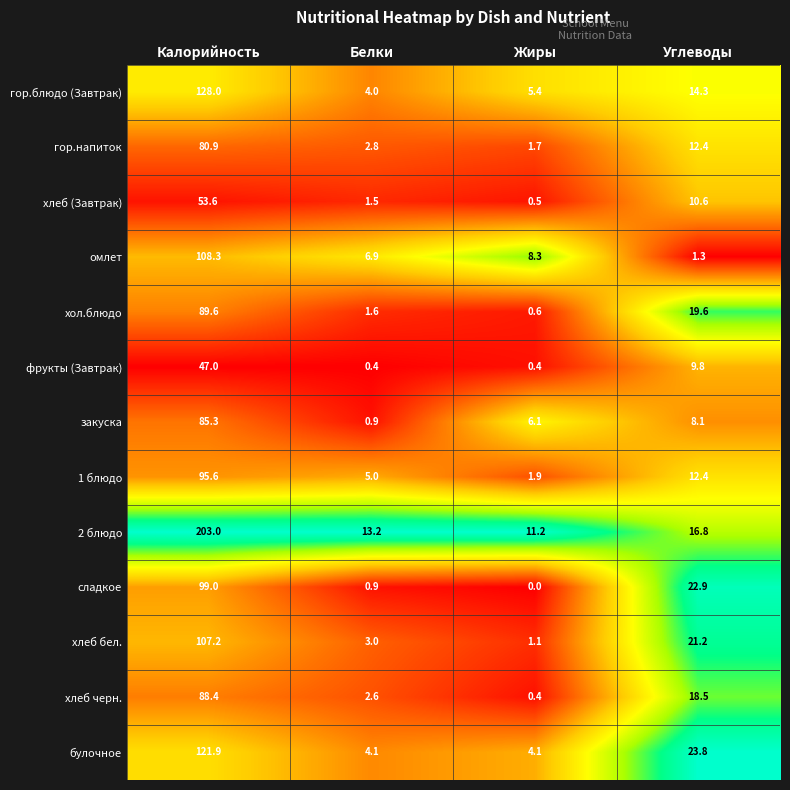

At which category is the sum across all series the highest?

Калорийность